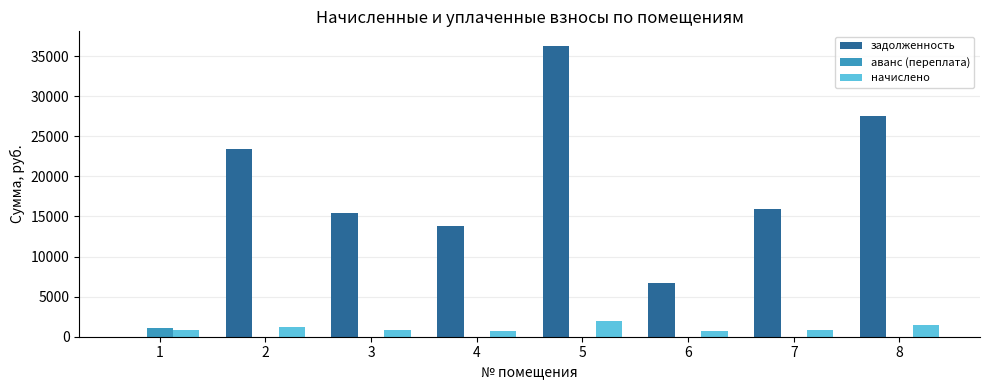

Are the bars horizontal?

No